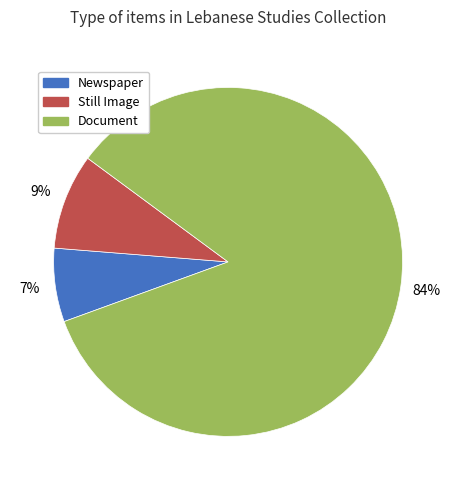

To the nearest percent, what is the difference between the Newspaper and Still Image slice percentages?

2%